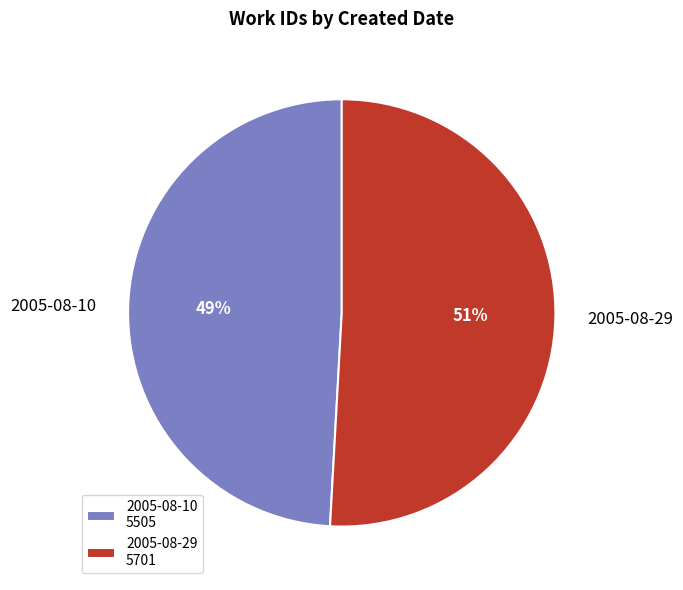

True or false: 2005-08-10 accounts for 36% of the total.

False